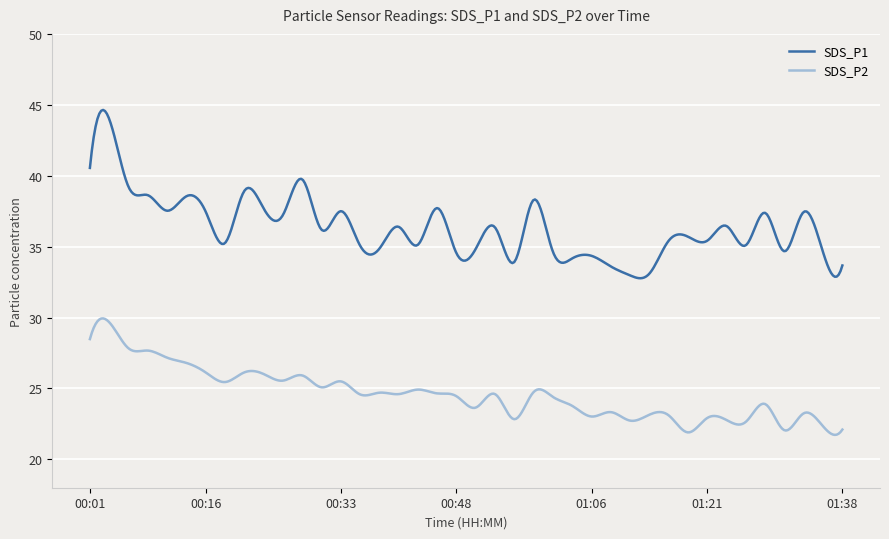

True or false: SDS_P2 and SDS_P1 intersect in this chart.

False